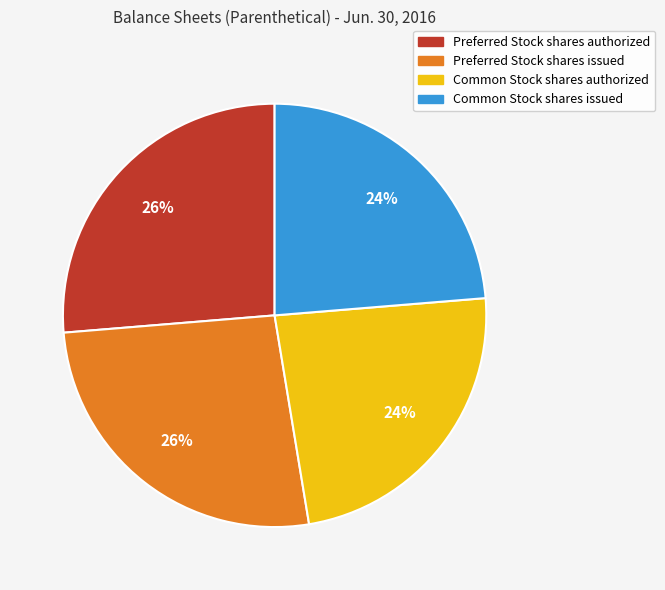

Between Common Stock shares issued and Preferred Stock shares authorized, which is larger?

Preferred Stock shares authorized